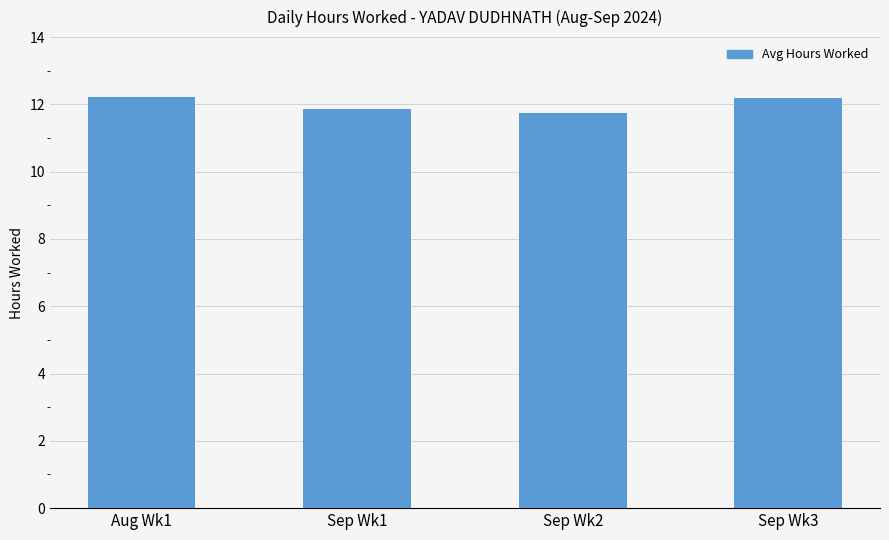

What is the label of the 3rd bar from the left?

Sep Wk2